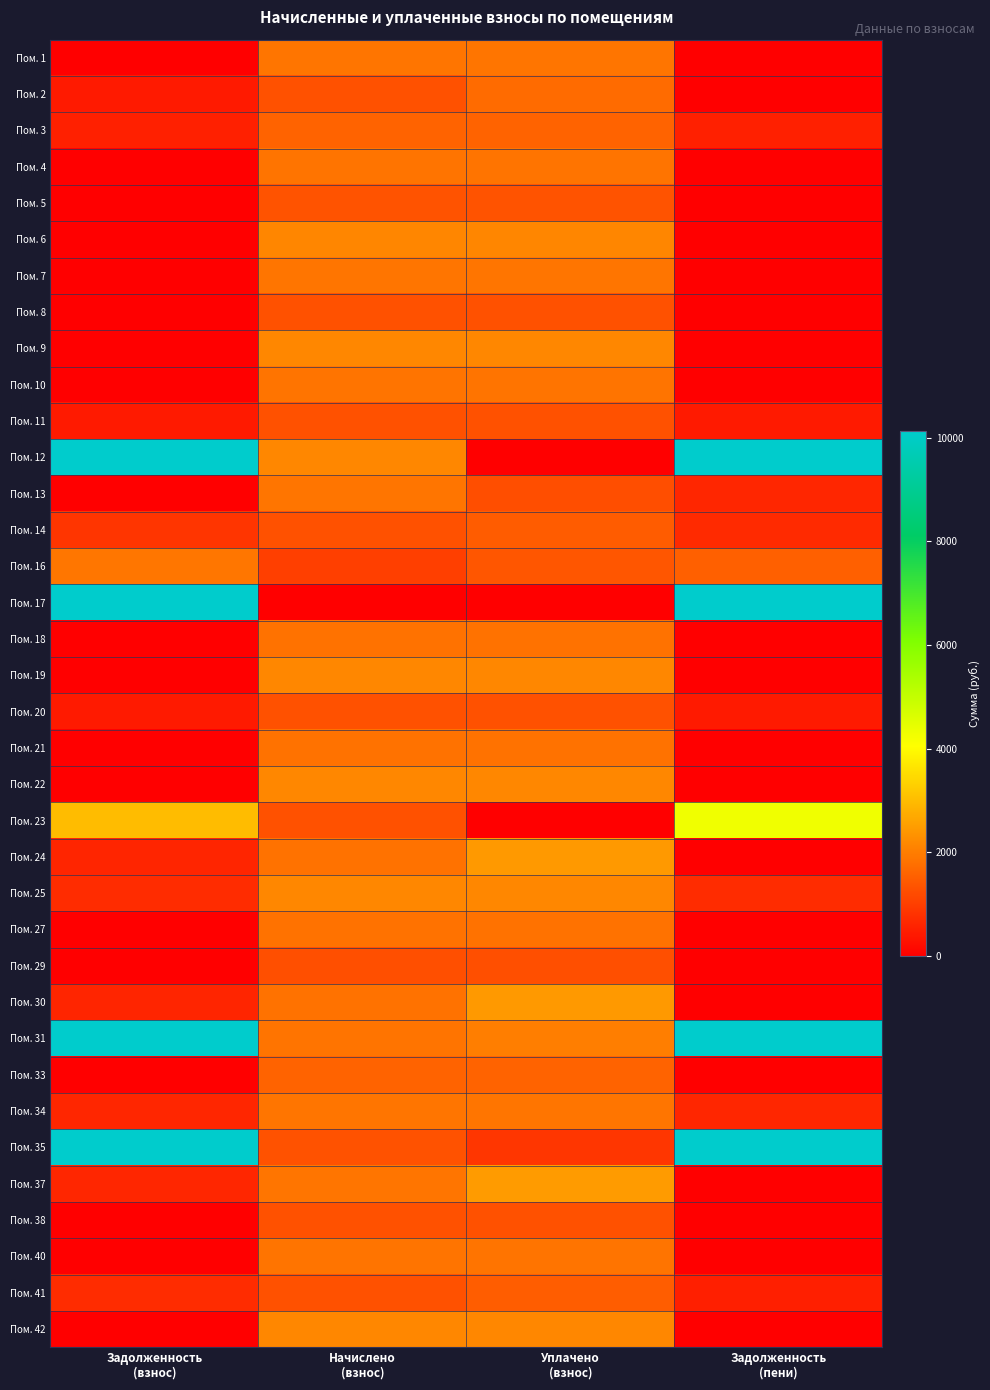

What is the spread (max minus min) of values at Задолженность
(взнос)?

20083.9